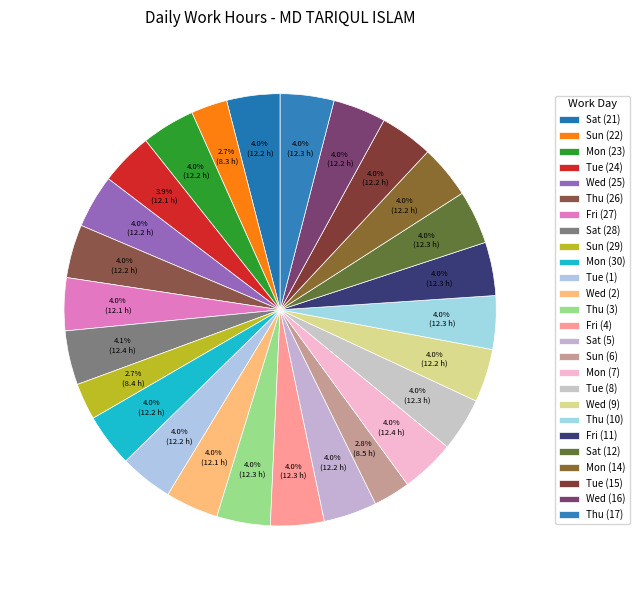

Which category has the biggest portion of the pie?

Sat (28)